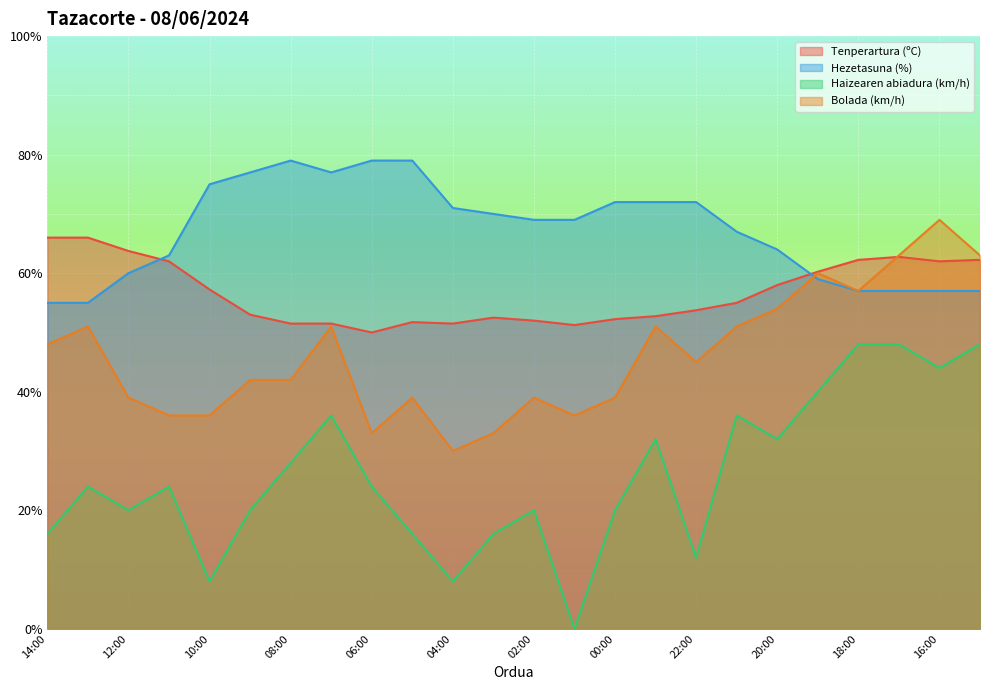

What is the value of the Hezetasuna (%) point at the 23rd from the left?

57.0